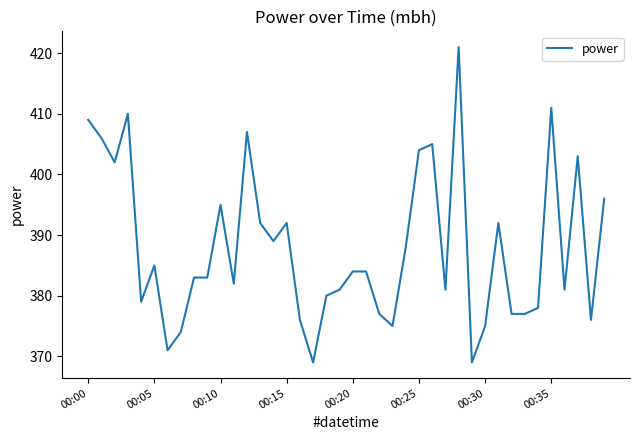

What is the difference between the maximum and minimum values?

52